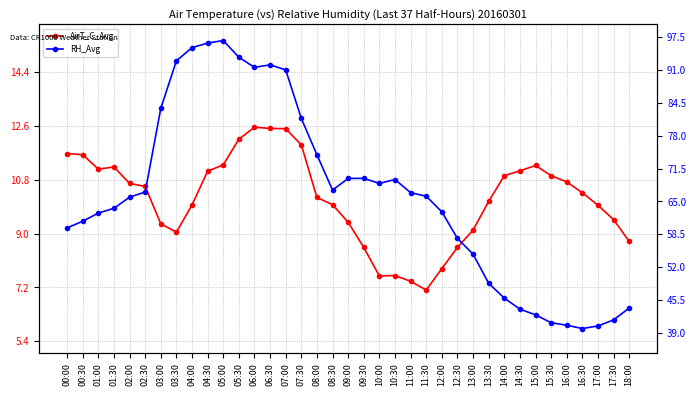

Where does the RH_Avg series first go above 66?

02:30